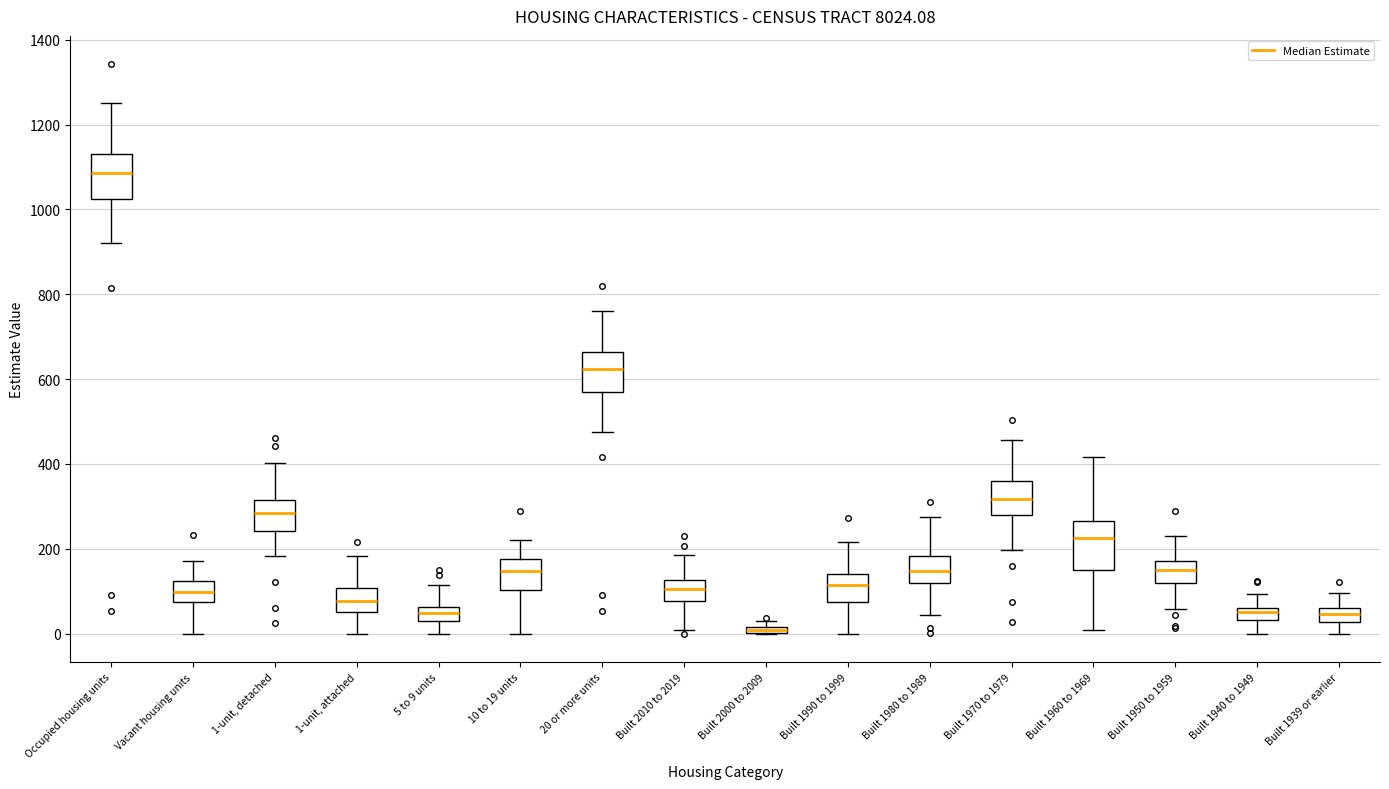

Where does the lower whisker of the box for Built 1990 to 1999 end on the y-axis? The values are not printed on the chart, so give them approximately, as read against the axis.

0